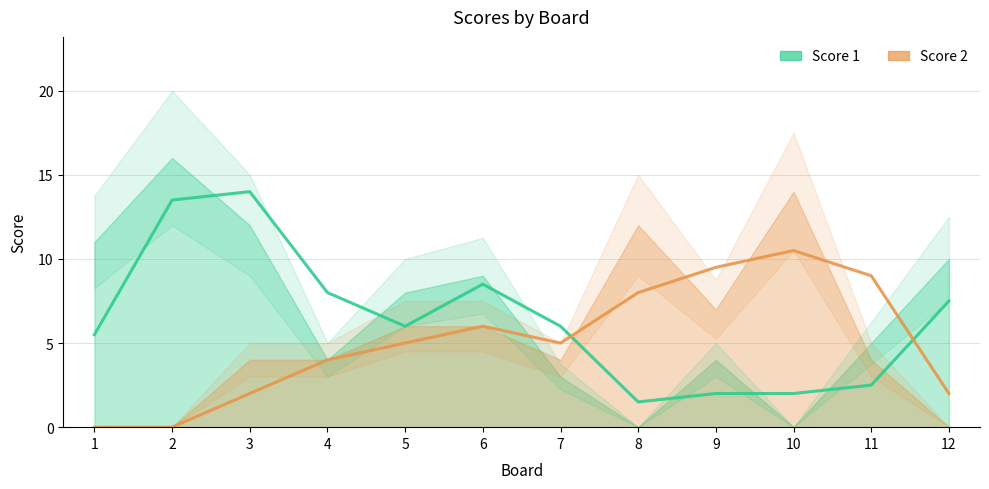

True or false: Score 2 and Score 1 intersect in this chart.

True